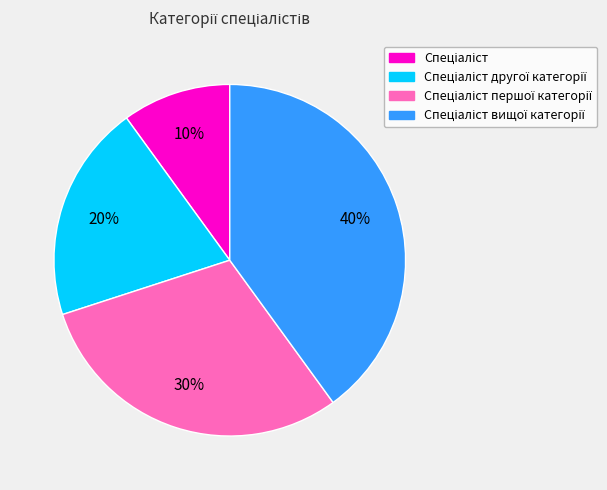

How many slices are in this pie chart?

4